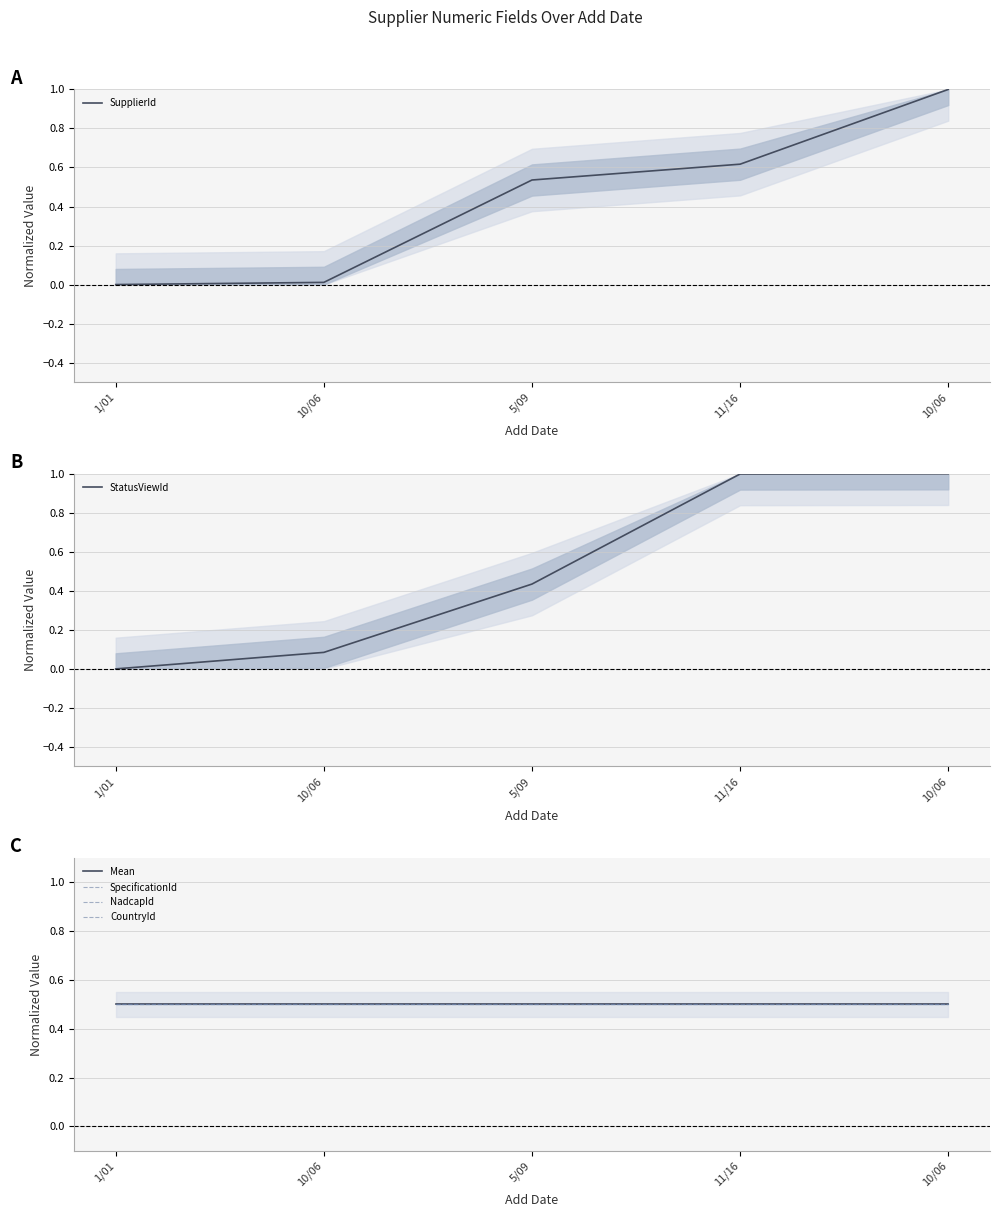

What is the total value across all series at 11/16?

3.6